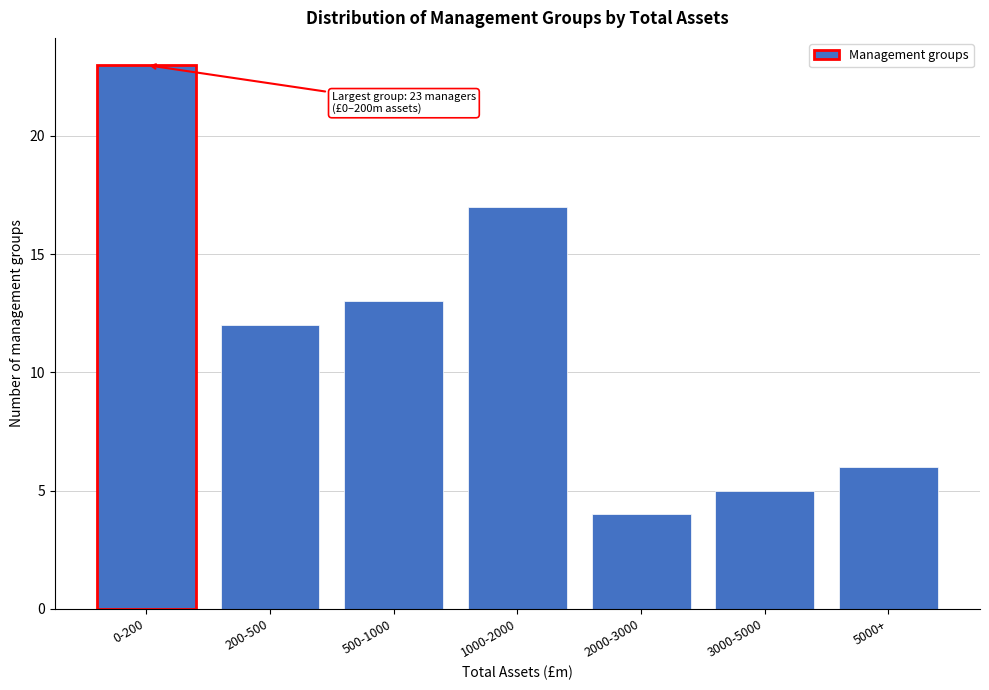

Reading left to right, extract all data points from this chart.

0-200=23	200-500=12	500-1000=13	1000-2000=17	2000-3000=4	3000-5000=5	5000+=6